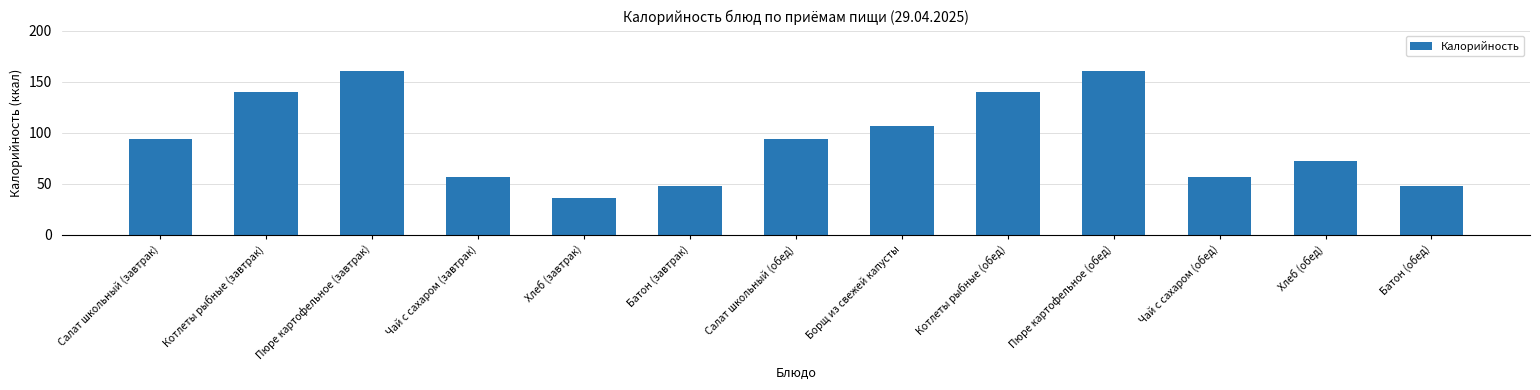

Reading right to left, extract all data points from this chart.

Батон (обед)=48	Хлеб (обед)=72	Чай с сахаром (обед)=56	Пюре картофельное (обед)=160	Котлеты рыбные (обед)=140	Борщ из свежей капусты=106	Салат школьный (обед)=94	Батон (завтрак)=48	Хлеб (завтрак)=36	Чай с сахаром (завтрак)=56	Пюре картофельное (завтрак)=160	Котлеты рыбные (завтрак)=140	Салат школьный (завтрак)=94